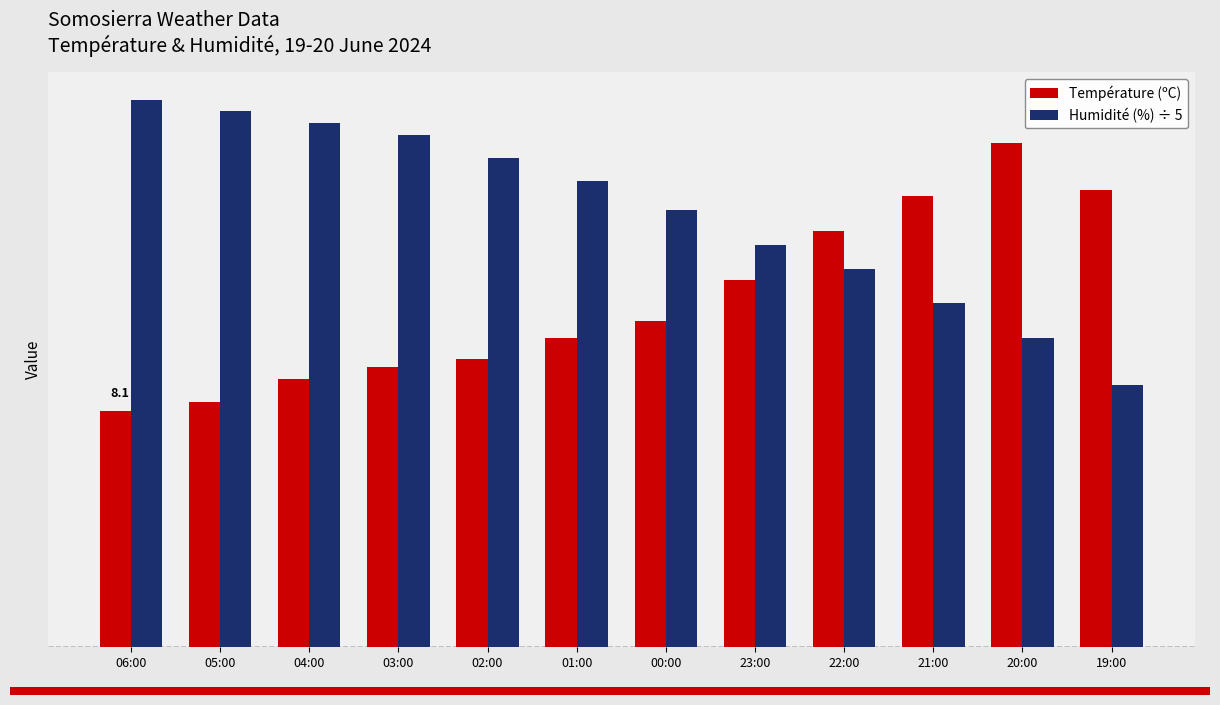

What value does the Humidité (%) ÷ 5 series have at 01:00?

16.0